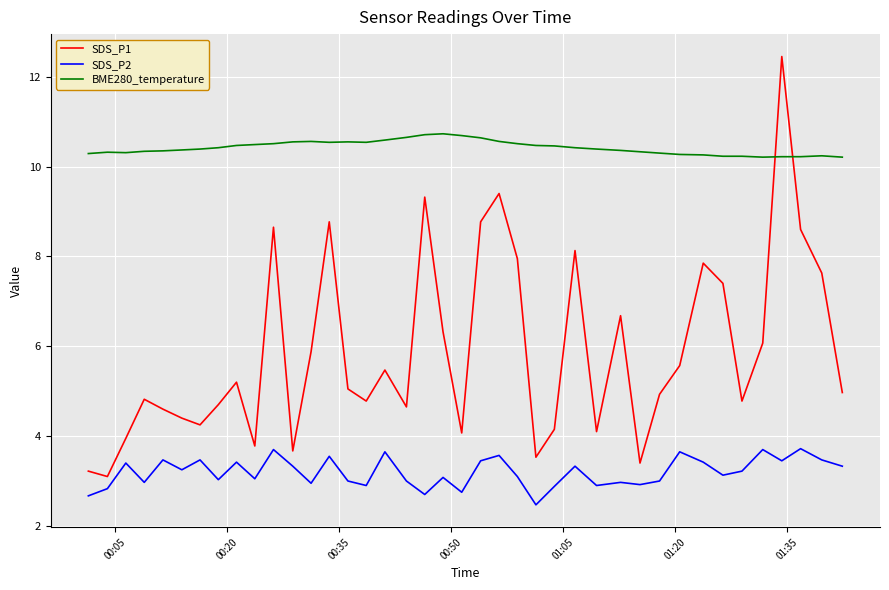

Which series has the largest total across all categories?

BME280_temperature